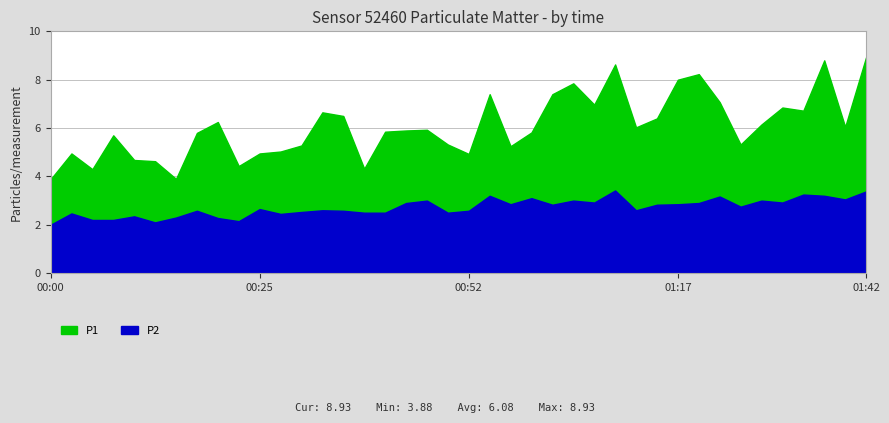

What is the value of the P1 point at the 16th from the left?

4.3